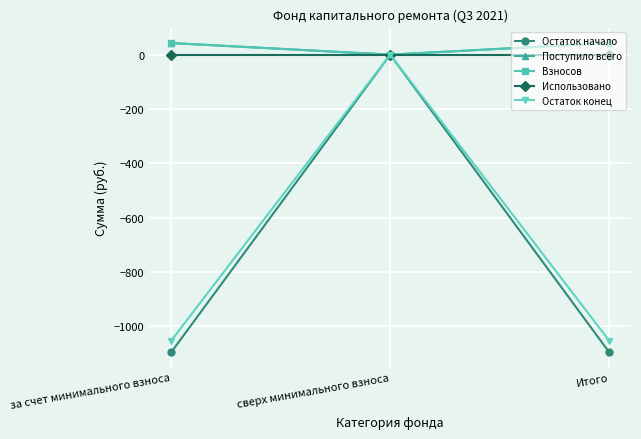

What is the label of the 2nd point from the right?

сверх минимального взноса